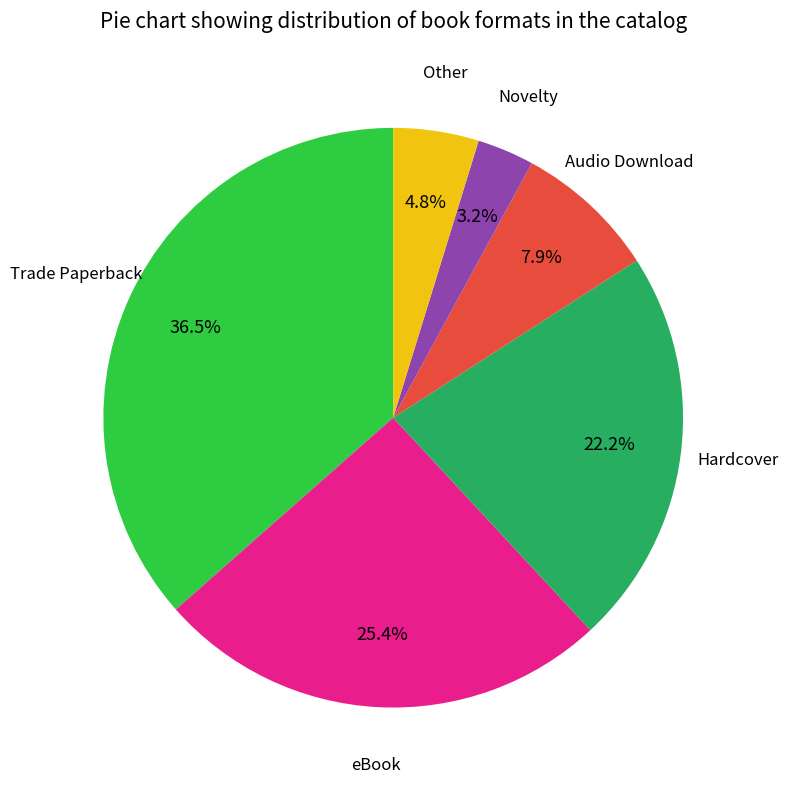

Is there any slice that represents more than half of the pie?

No